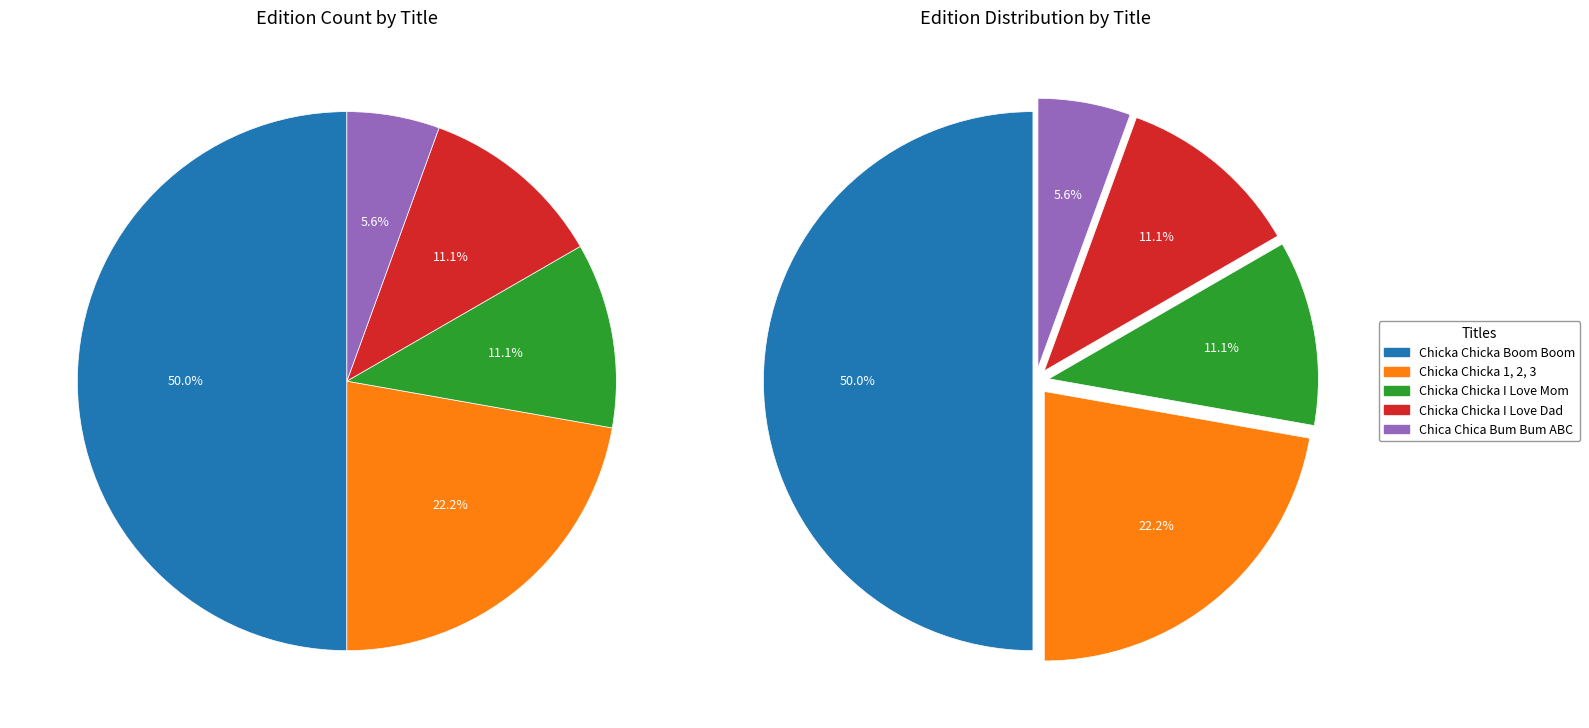

Is there a majority slice in this chart?

No